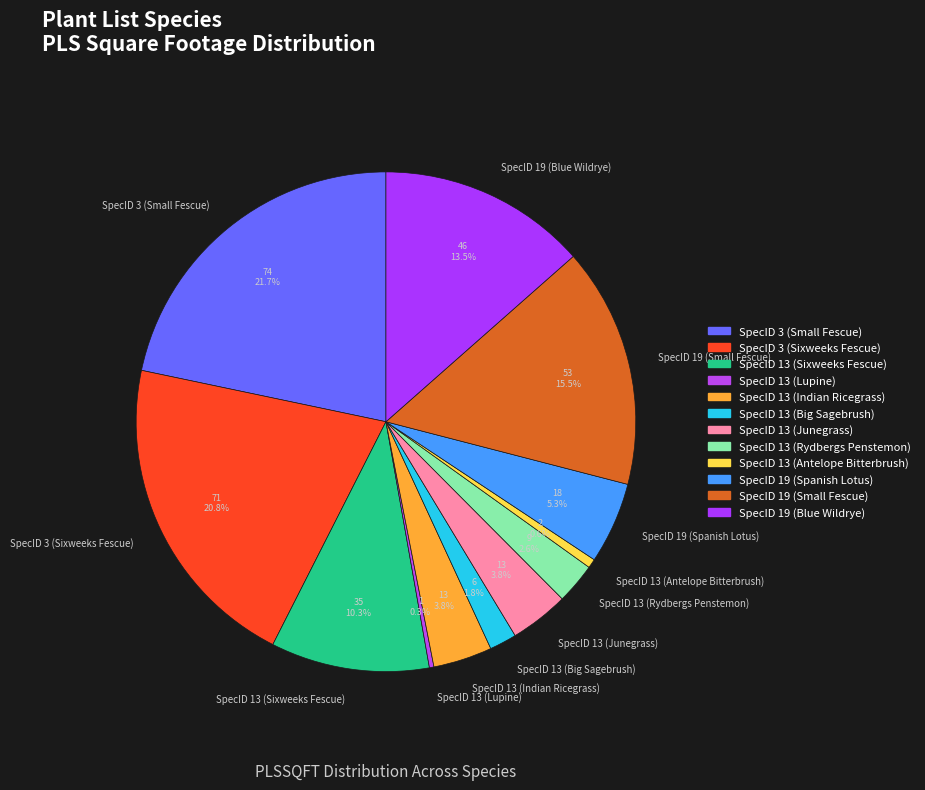

What percentage do SpecID 13 (Sixweeks Fescue) and SpecID 19 (Small Fescue) together represent?

25.8%